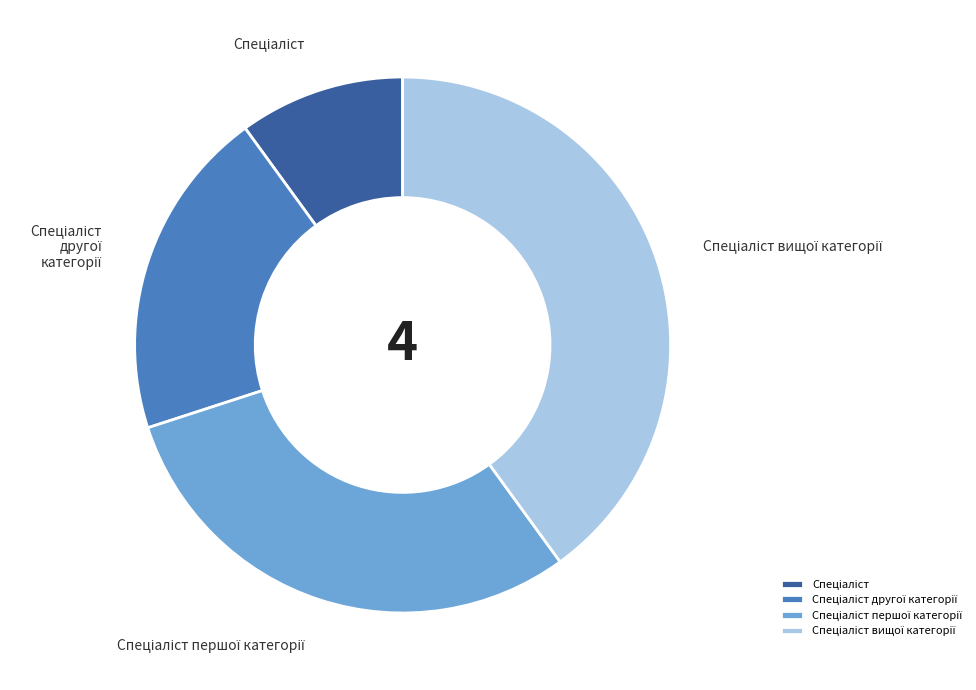

Does any single category account for the majority?

No